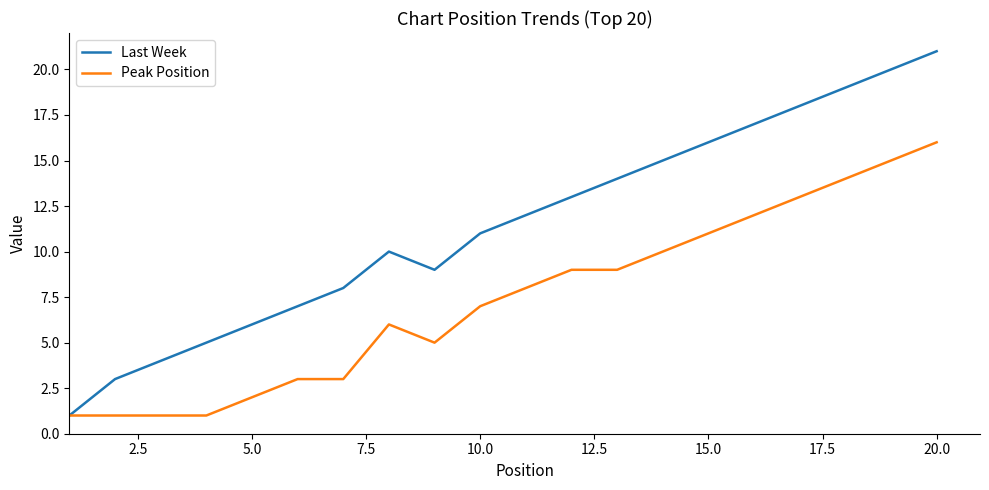

Does the chart have visible grid lines?

No